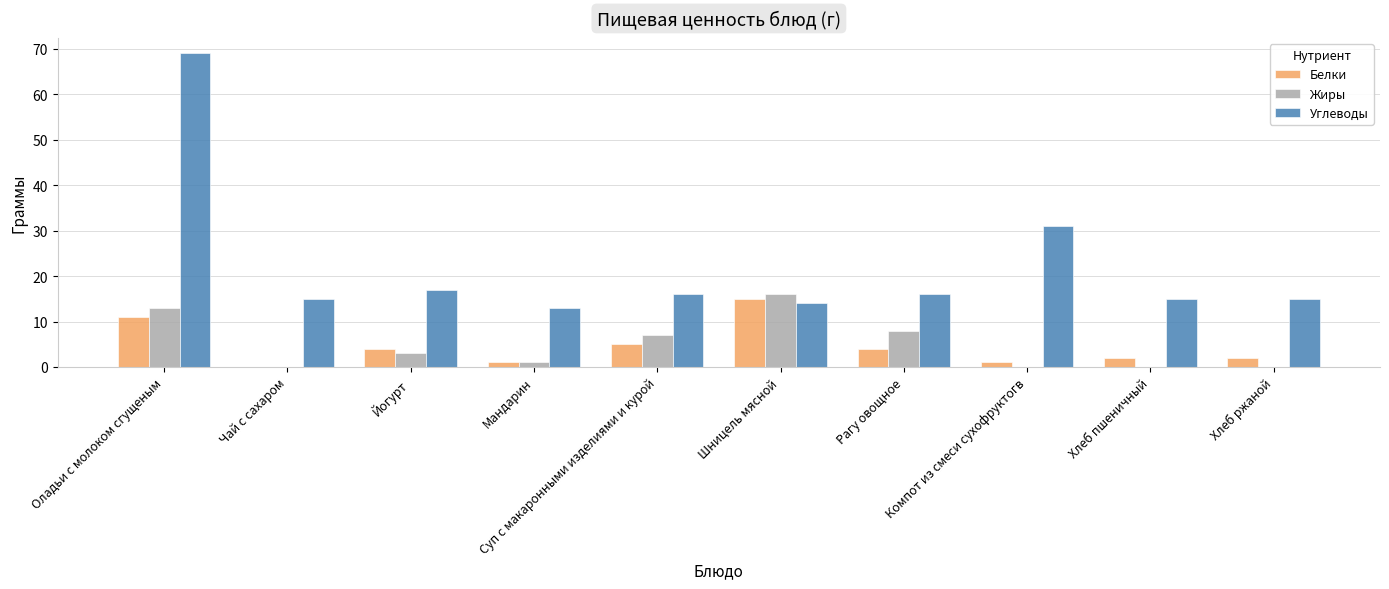

Which series changed the most between Рагу овощное and Компот из смеси сухофруктогв?

Углеводы